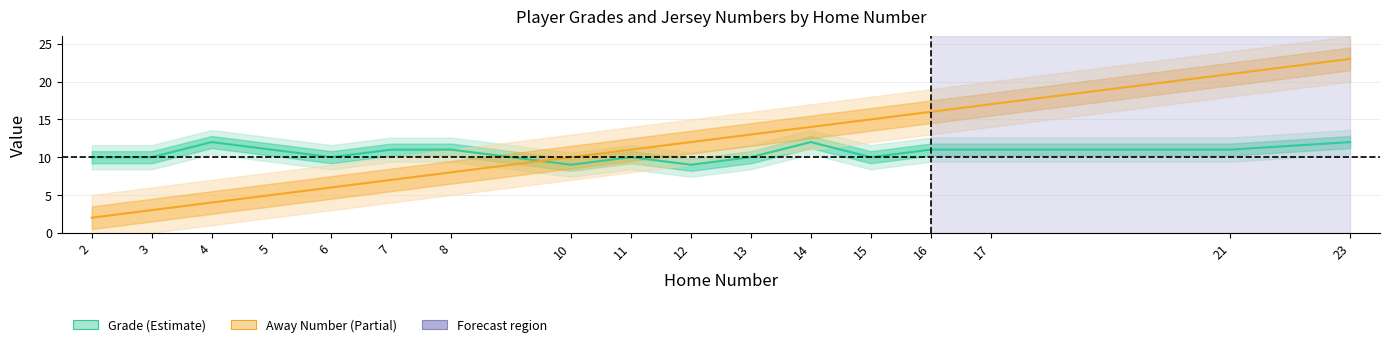

Reading left to right, what are all the values shown in this chart?

Grade: 2=10	3=10	4=12	5=11	6=10	7=11	8=11	10=9	11=10	12=9	13=10	14=12	15=10	16=11	17=11	21=11	23=12
Away Number: 2=2	3=3	4=4	5=5	6=6	7=7	8=8	10=10	11=11	12=12	13=13	14=14	15=15	16=16	17=17	21=21	23=23